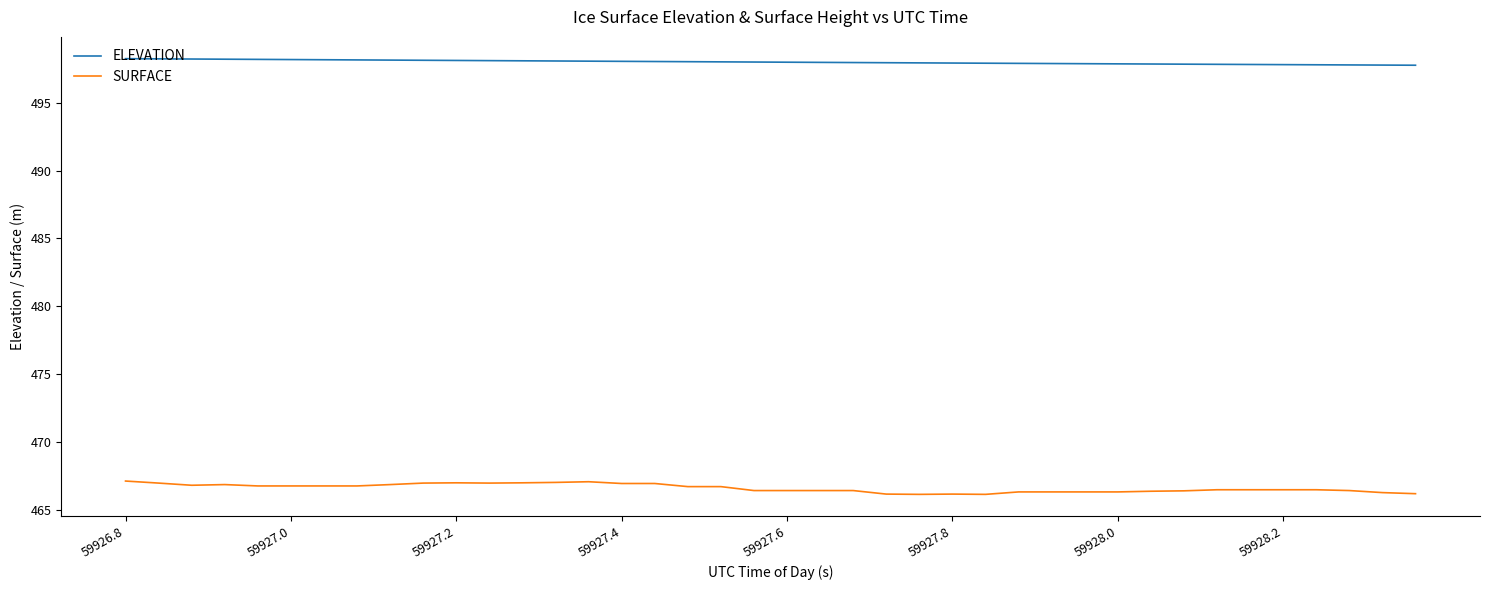

Rank the series by their average value, from highest to lowest.

ELEVATION, SURFACE